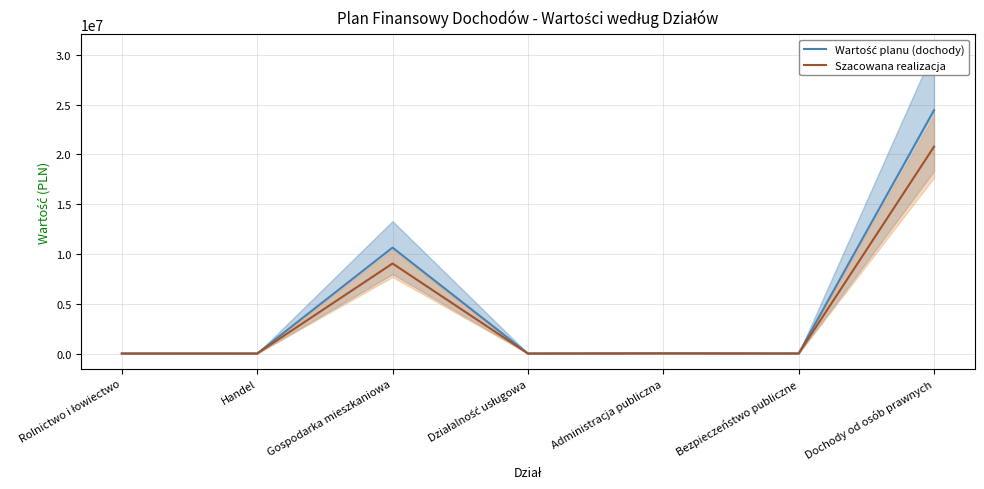

True or false: Wartość planu (dochody) has a value of 10638360.0 at Gospodarka mieszkaniowa.

True